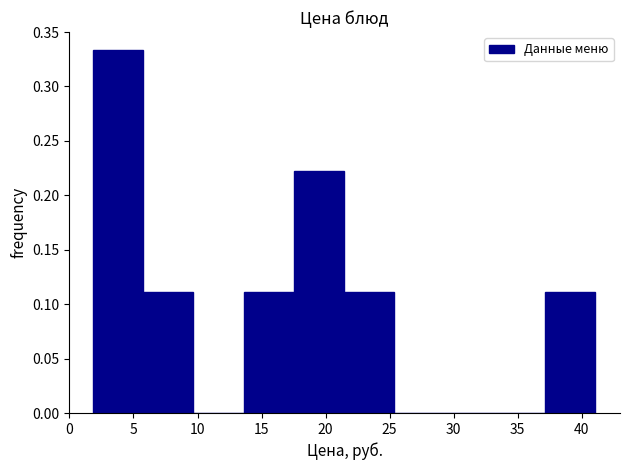

Reading left to right, transcribe this chart: for each bar, give the range it covers on the x-axis and its height. Neither the bar edges nor the heights are printed on the chart, so give them approximately, as read against the axes.

2.0 to 6.0: 0.335
6.0 to 9.5: 0.110
9.5 to 13.5: 0
13.5 to 17.5: 0.110
17.5 to 21.5: 0.220
21.5 to 25.5: 0.110
25.5 to 29.5: 0
29.5 to 33.0: 0
33.0 to 37.0: 0
37.0 to 41.0: 0.110